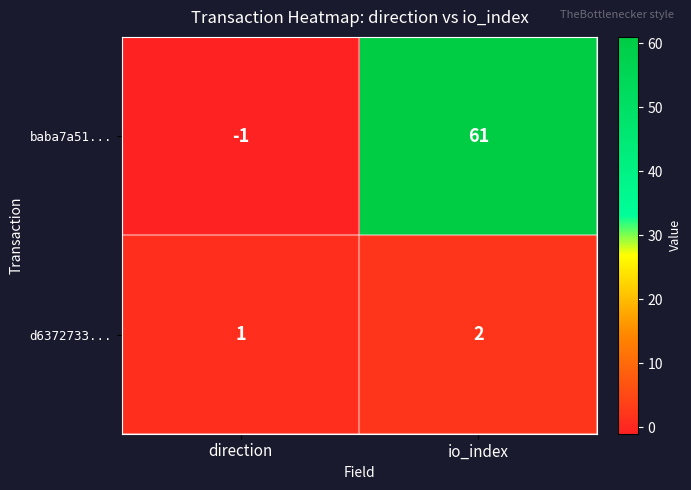

What is the sum of all d6372733... values?

3